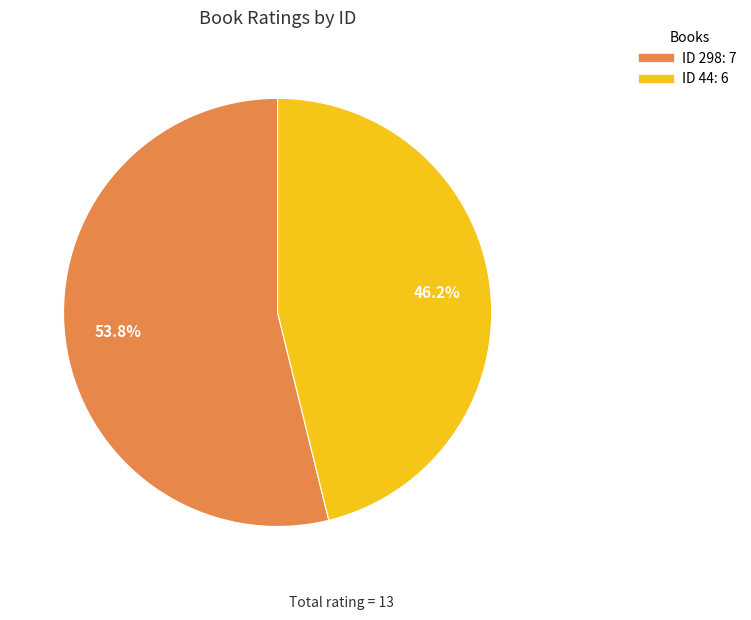

Is there any slice that represents more than half of the pie?

Yes